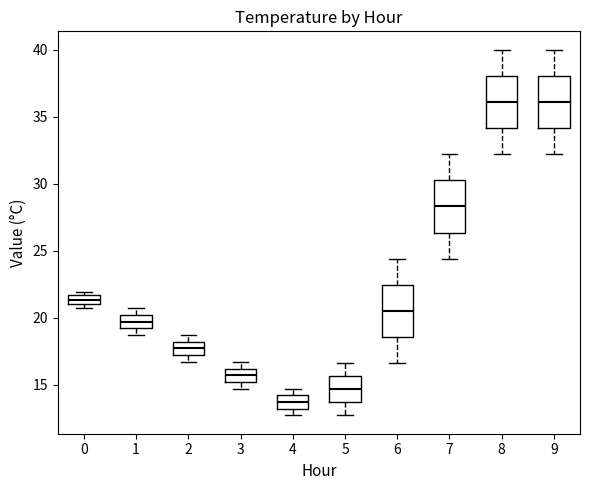

Where is the upper edge of the box at x = 2 on the y-axis? The values are not printed on the chart, so give them approximately, as read against the axis.

18.0